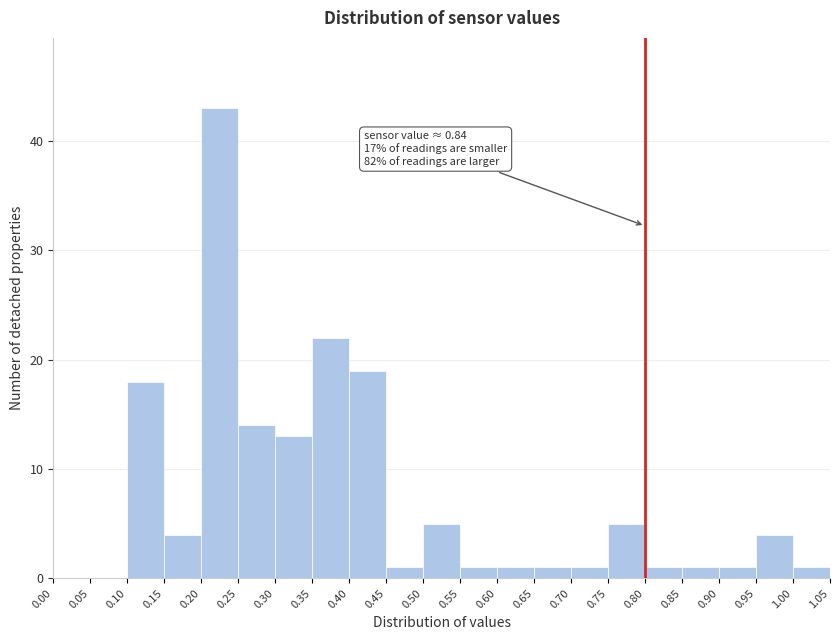

Which range on the x-axis has the tallest bar?

0.20 to 0.25